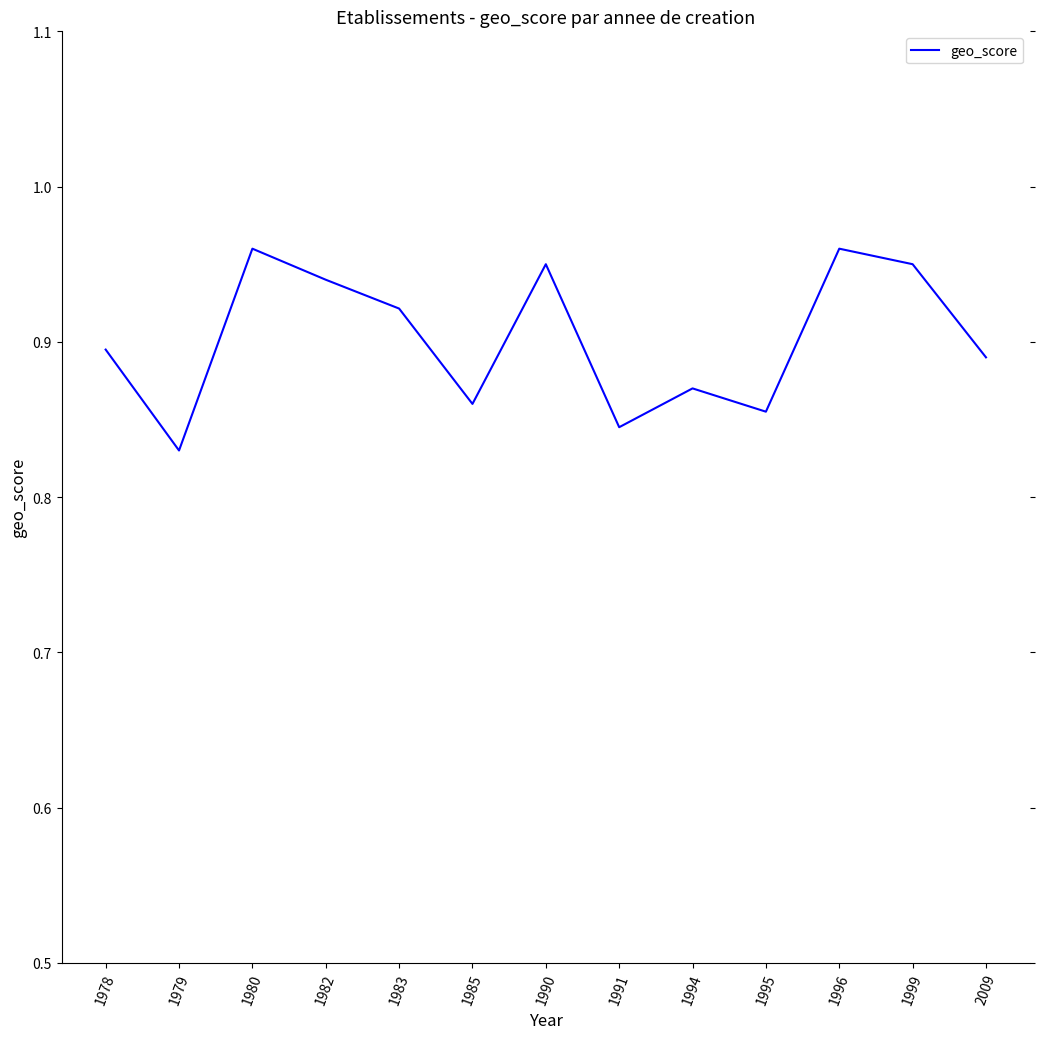

The chart shows a value of 1.4 at 1985. True or false?

False